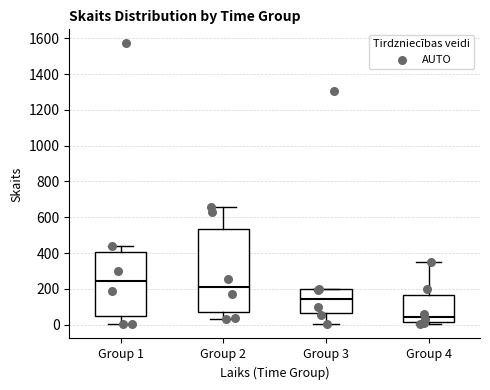

Reading left to right, read every box against the y-axis: the position of its median line, the range the box covers, and the ends of its whiskers. The values are not printed on the chart, so give them approximately, as read against the axis.

Group 1: median 240, box 40 to 400, whiskers 0 to 440
Group 2: median 220, box 80 to 540, whiskers 40 to 660
Group 3: median 140, box 60 to 200, whiskers 0 to 200
Group 4: median 40, box 20 to 160, whiskers 0 to 360